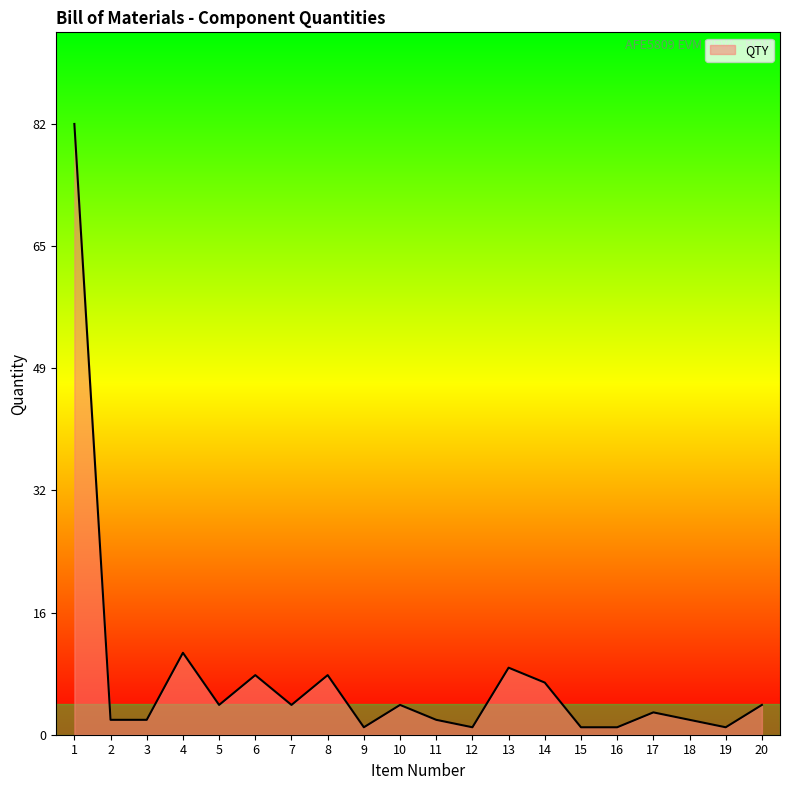

Which label corresponds to the largest value in the chart?

1